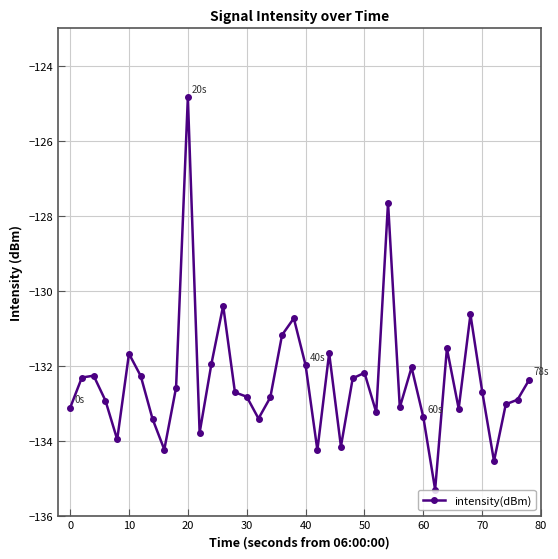

What is the maximum value shown in the chart?

-124.8